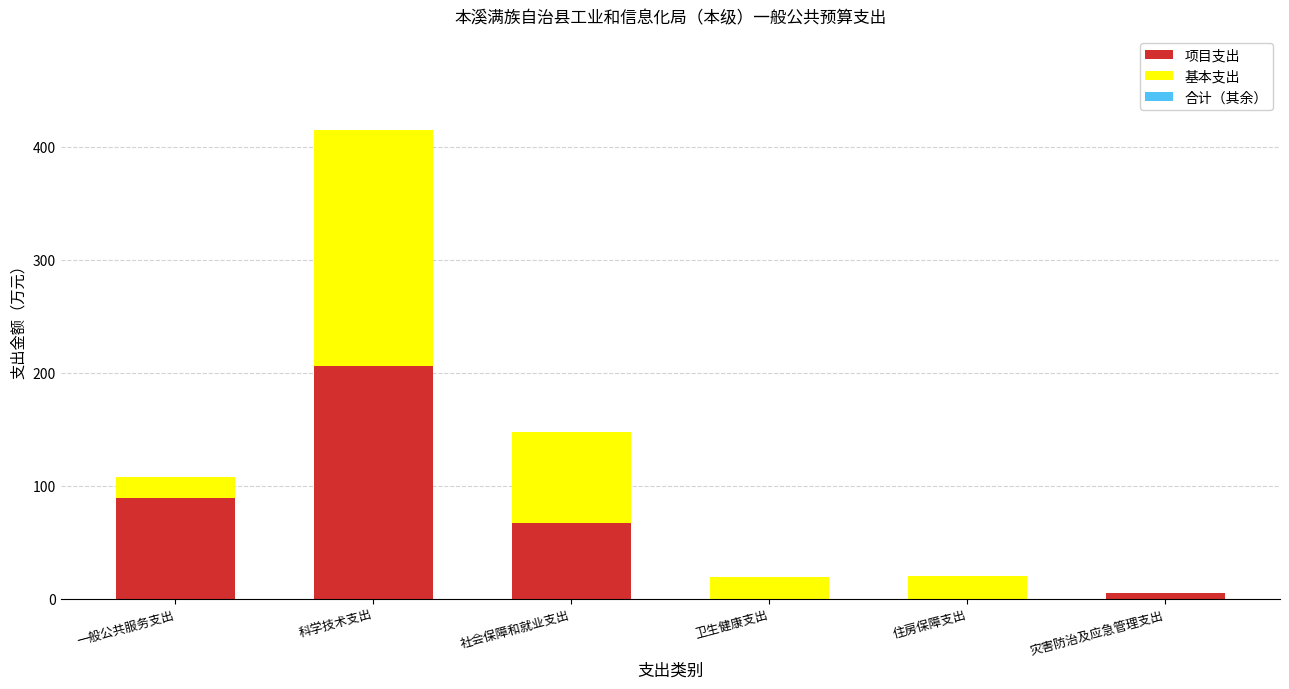

The 项目支出 series shows 116.0 at 一般公共服务支出. True or false?

False